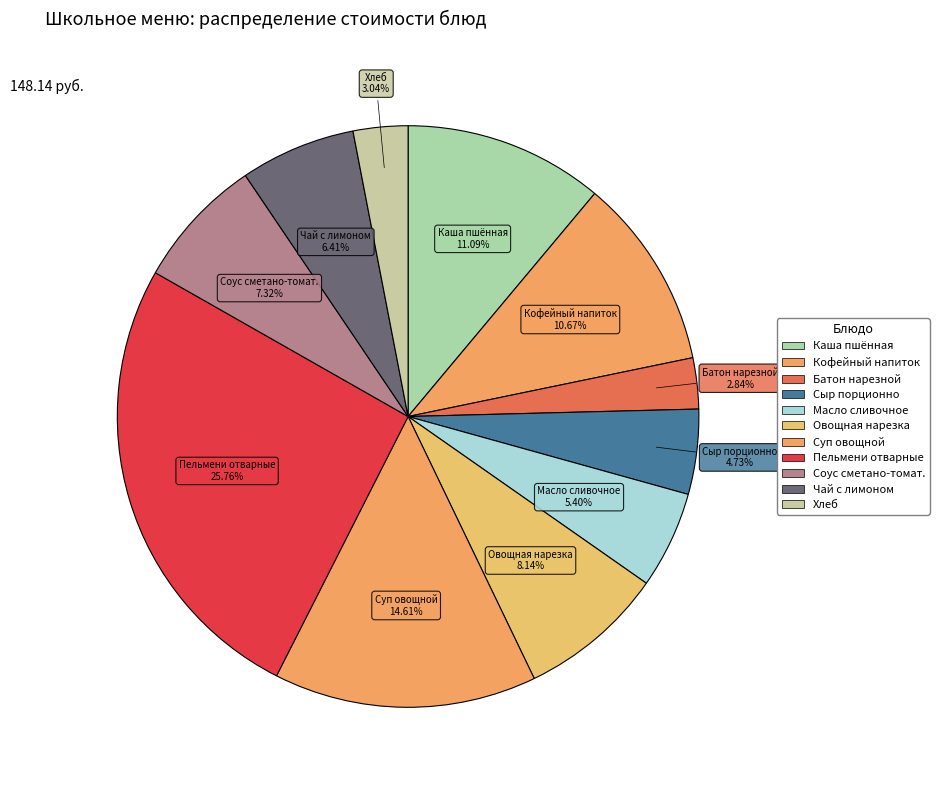

To the nearest percent, what is the difference between the largest and smallest slice percentages?

23%